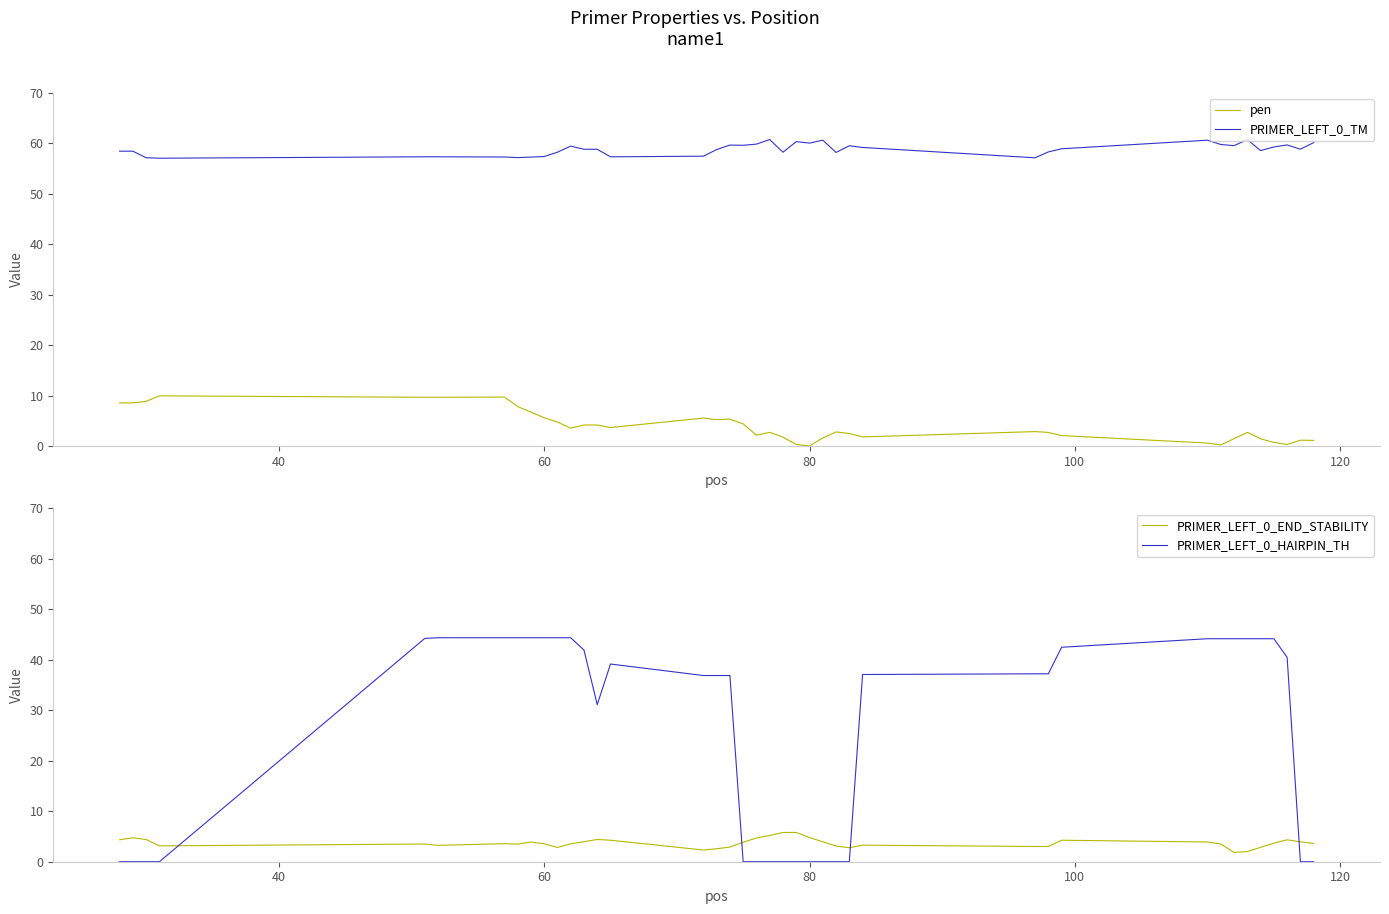

True or false: PRIMER_LEFT_0_TM and pen cross at least once.

False